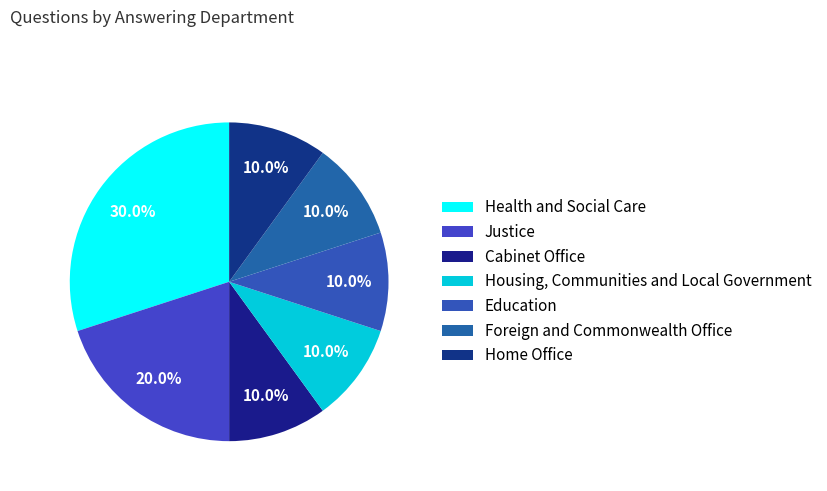

To the nearest percent, what percentage of the pie is Home Office?

10%